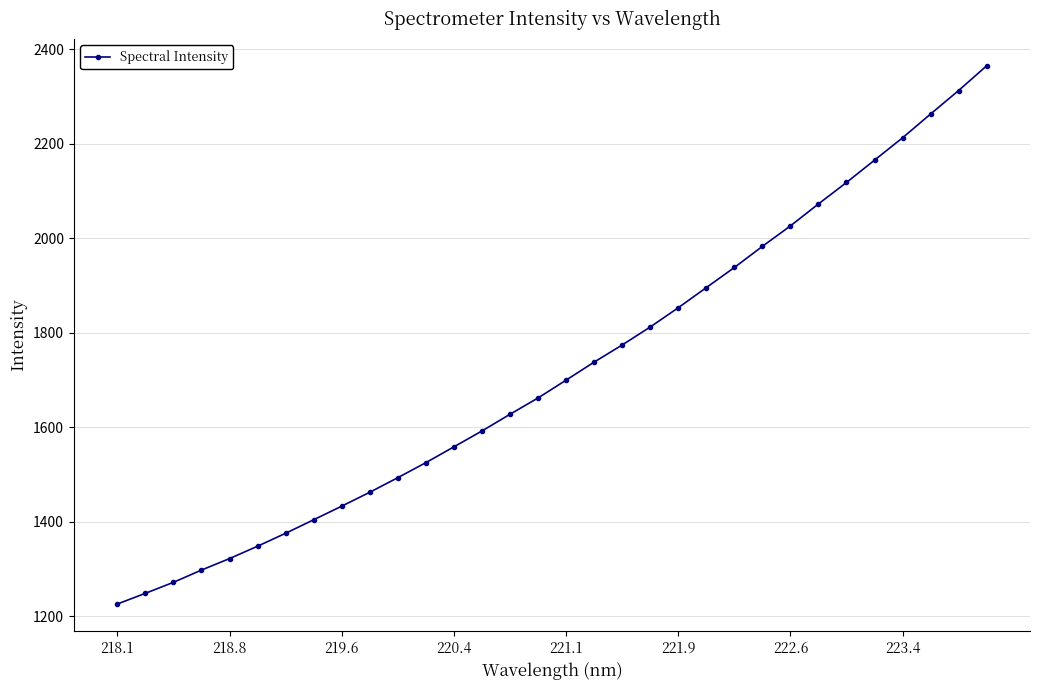

What is the maximum value shown in the chart?

2365.2